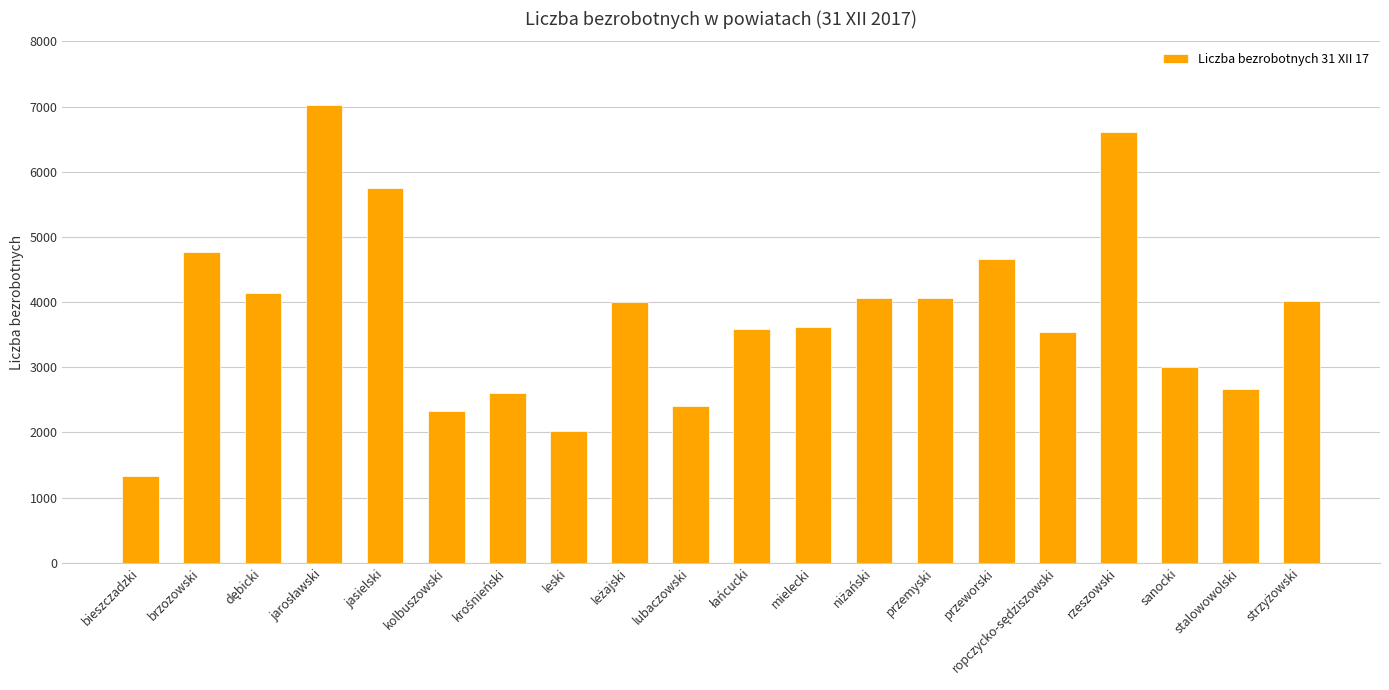

Which label corresponds to the smallest value in the chart?

bieszczadzki